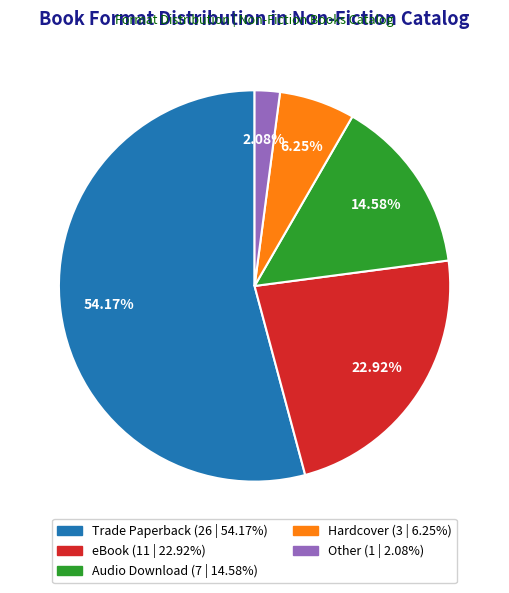

Combined, do Other and Hardcover account for over 50%?

No